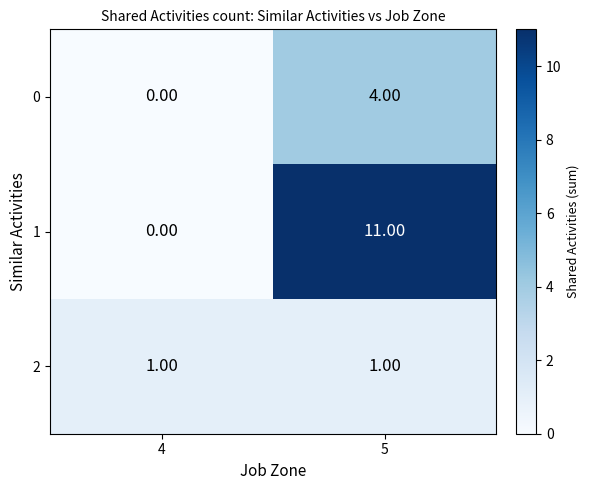

At which category is the sum across all series the highest?

5